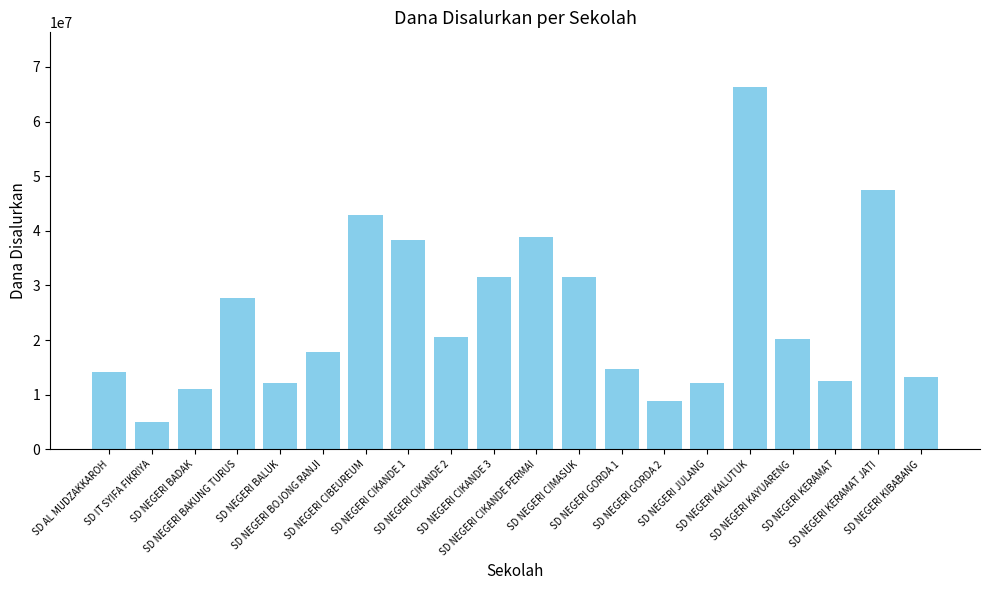

What is the value of the 3rd bar from the left?

11025000